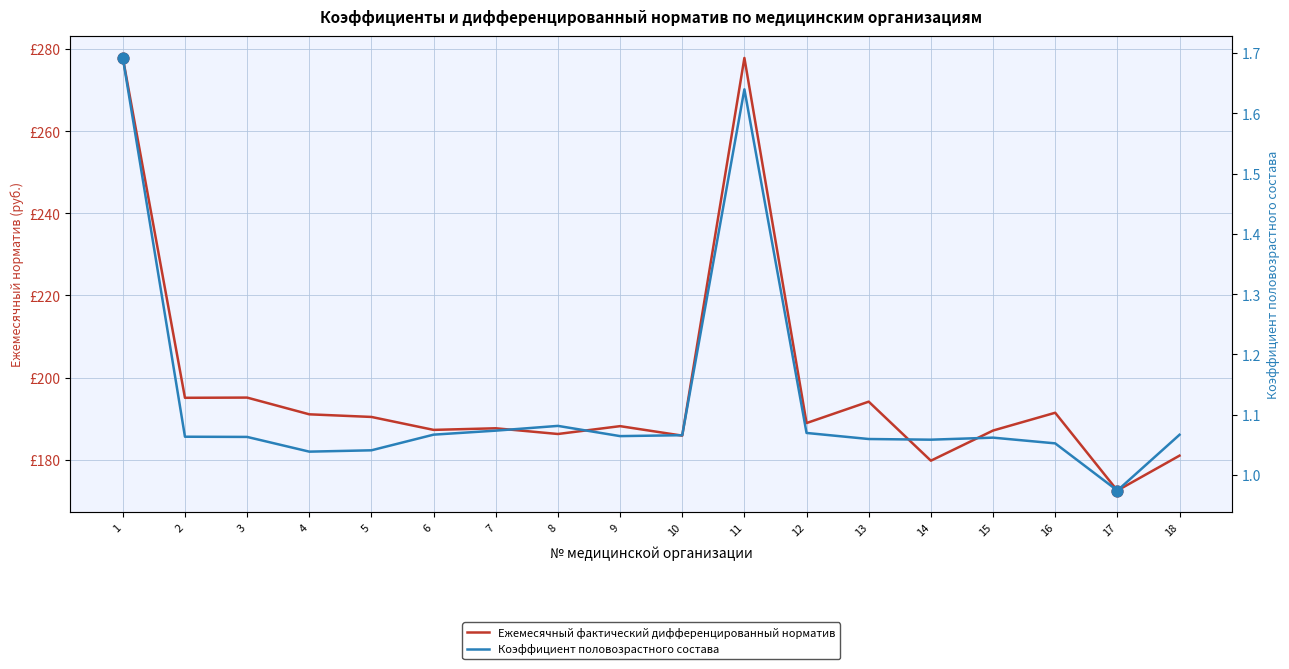

Which series has the largest Y range (max minus min)?

Ежемесячный фактический дифференцированный норматив